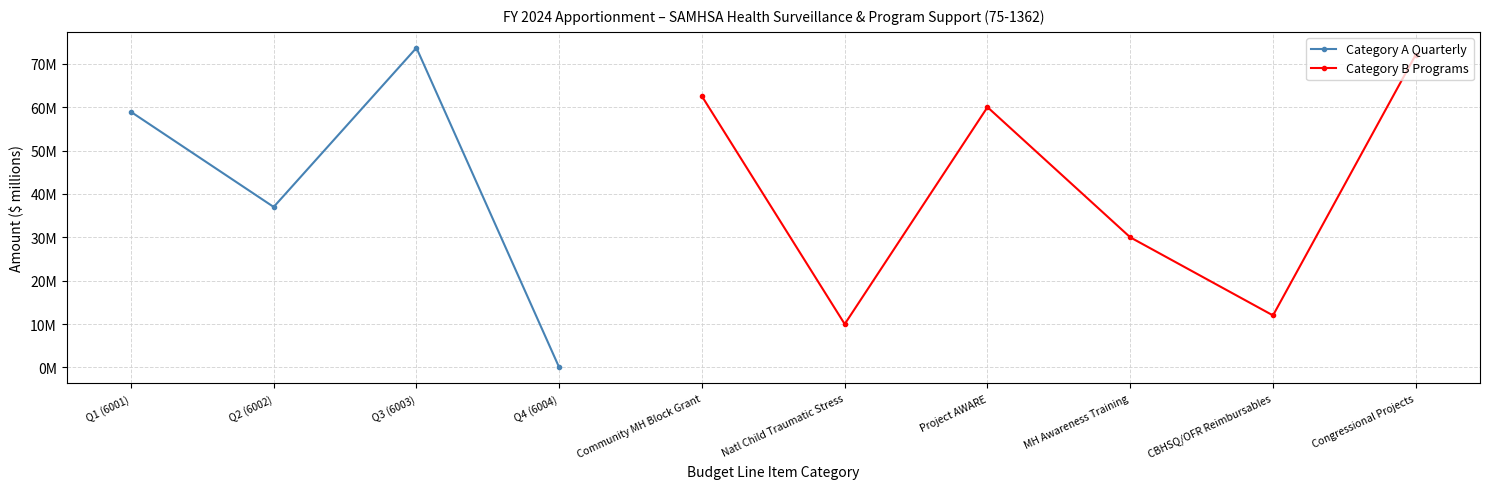

Is this an area chart (filled region under the line)?

No